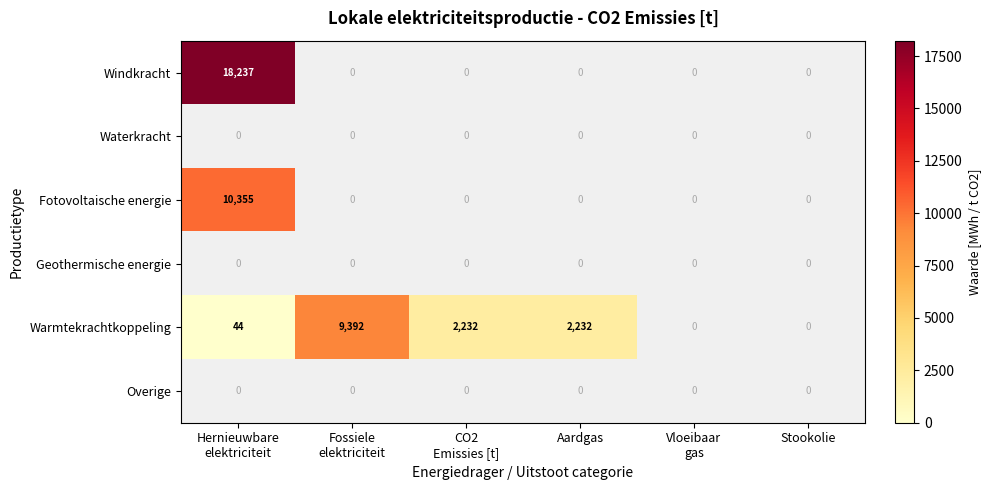

Which series has the largest total across all categories?

Windkracht